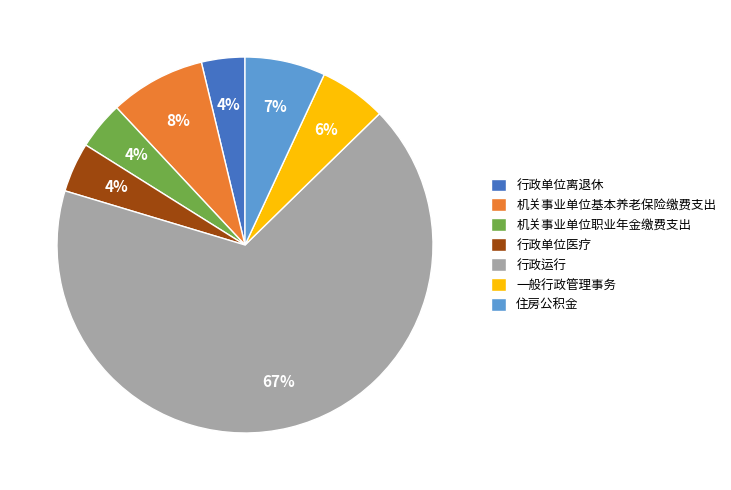

What is the largest slice in the pie chart?

行政运行